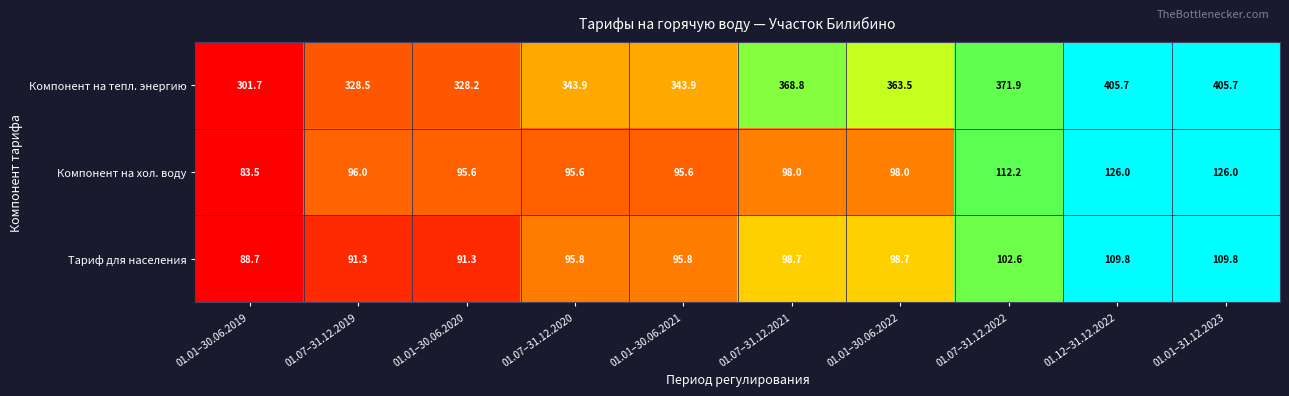

Reading left to right, list all the values displayed in this chart.

Компонент на тепл. энергию: 301.7	328.5	328.2	343.9	343.9	368.8	363.5	371.9	405.7	405.7
Компонент на хол. воду: 83.5	96.0	95.6	95.6	95.6	98.0	98.0	112.2	126.0	126.0
Тариф для населения: 88.7	91.3	91.3	95.8	95.8	98.7	98.7	102.6	109.8	109.8